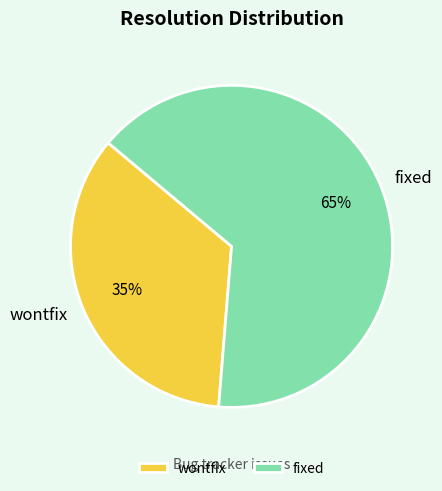

What percentage is the fixed slice, to the nearest percent?

65%